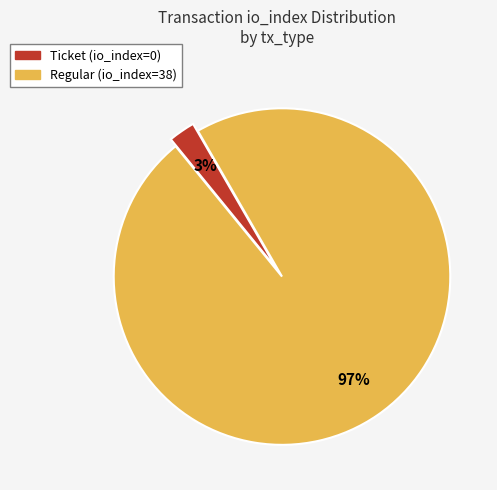

Count the number of slices in the pie.

2